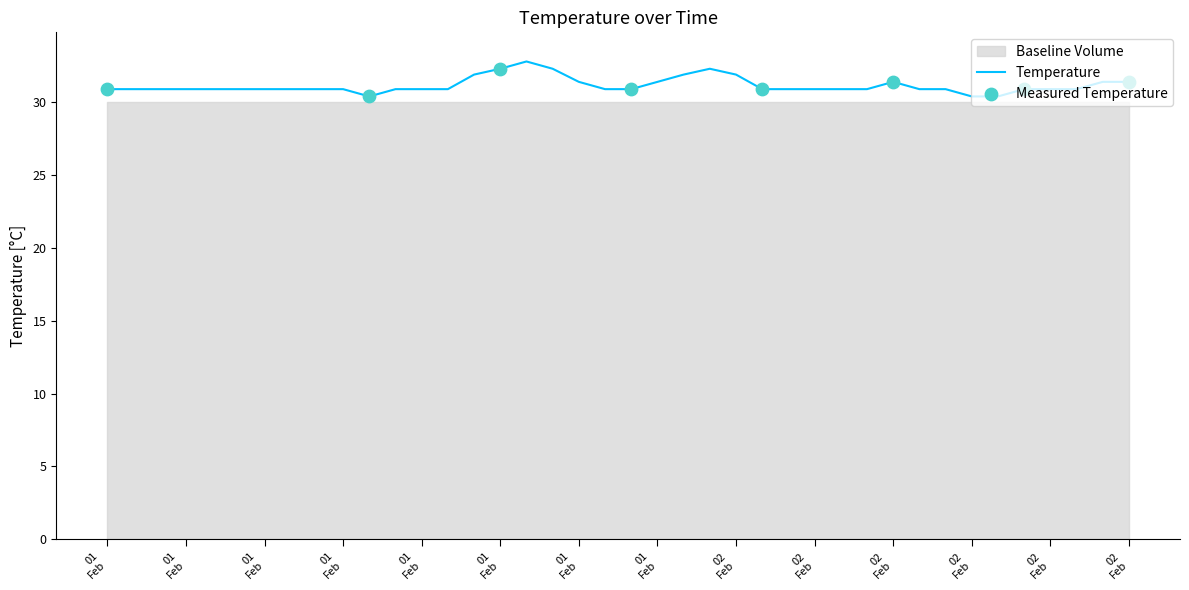

Approximately how many times larger is the value at 01
Feb compared to 01
Feb?

1.0